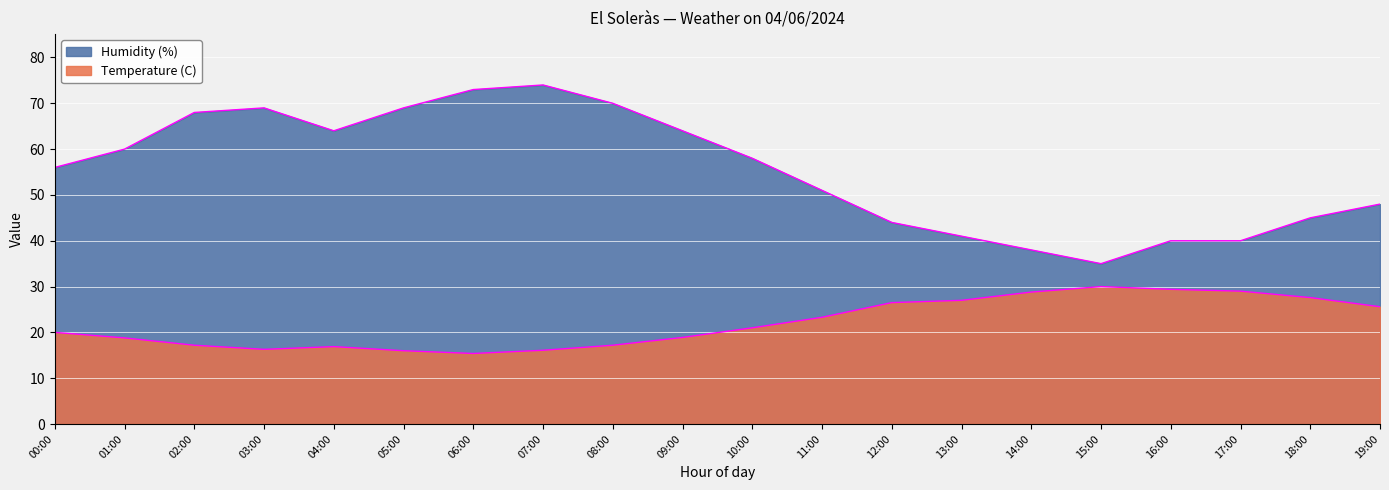

At which category does Temperature (C) reach its first local valley?

03:00